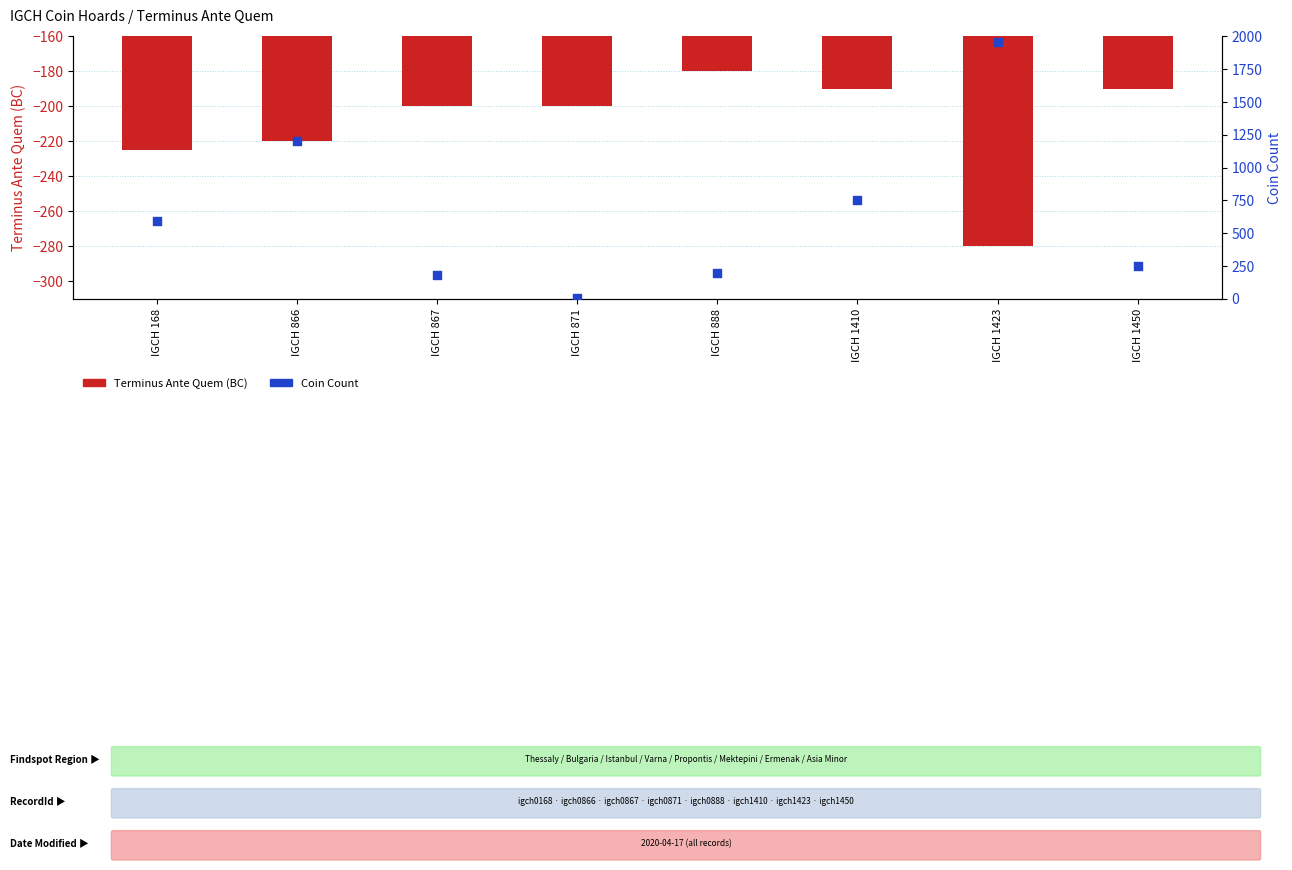

Which series reaches the maximum Y coordinate?

Coin Count